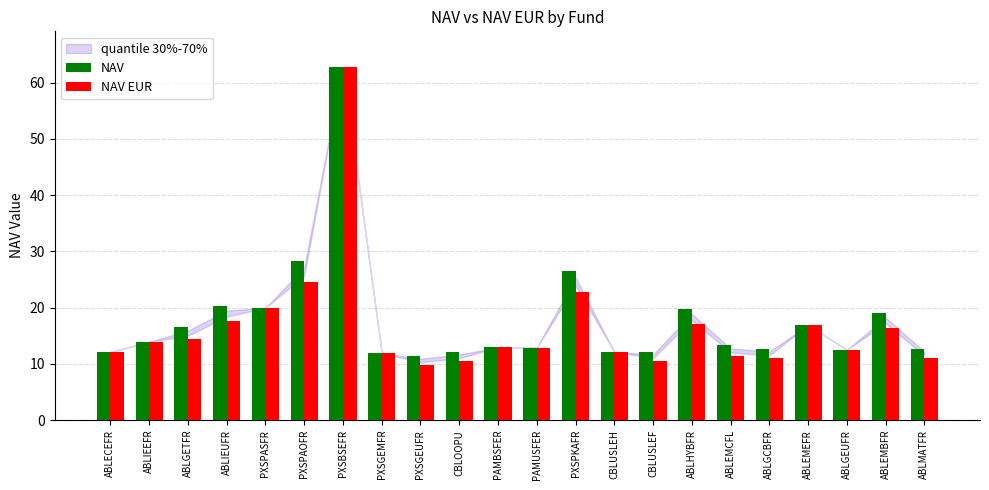

What value does the NAV EUR series have at PXSBSEFR?

62.9